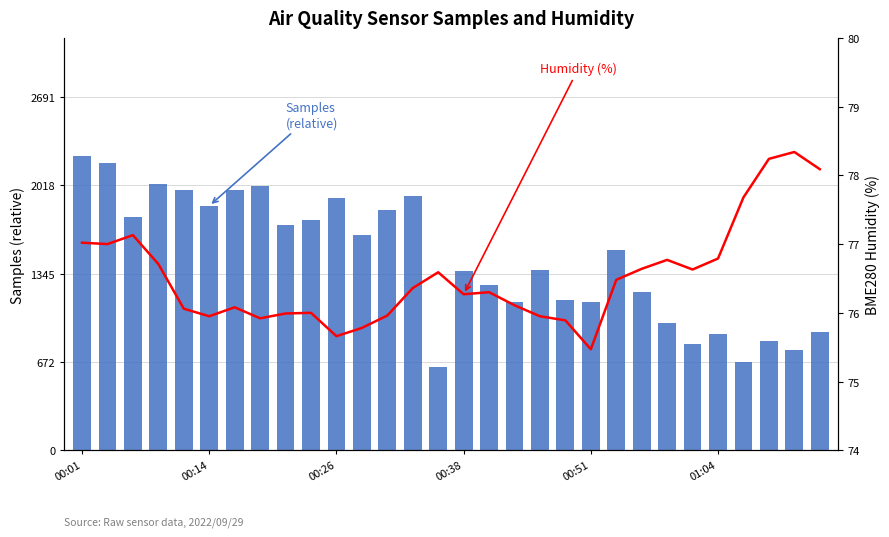

At which label is BME280 Humidity (%) closest to 76?

9